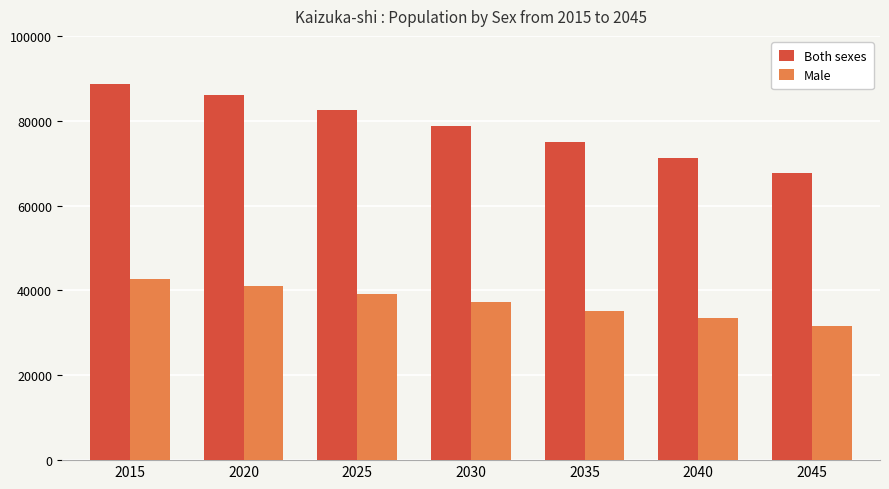

Reading left to right, list all the values displayed in this chart.

Both sexes: 88694	85984	82542	78805	75012	71314	67659
Male: 42581	41038	39173	37205	35254	33411	31631